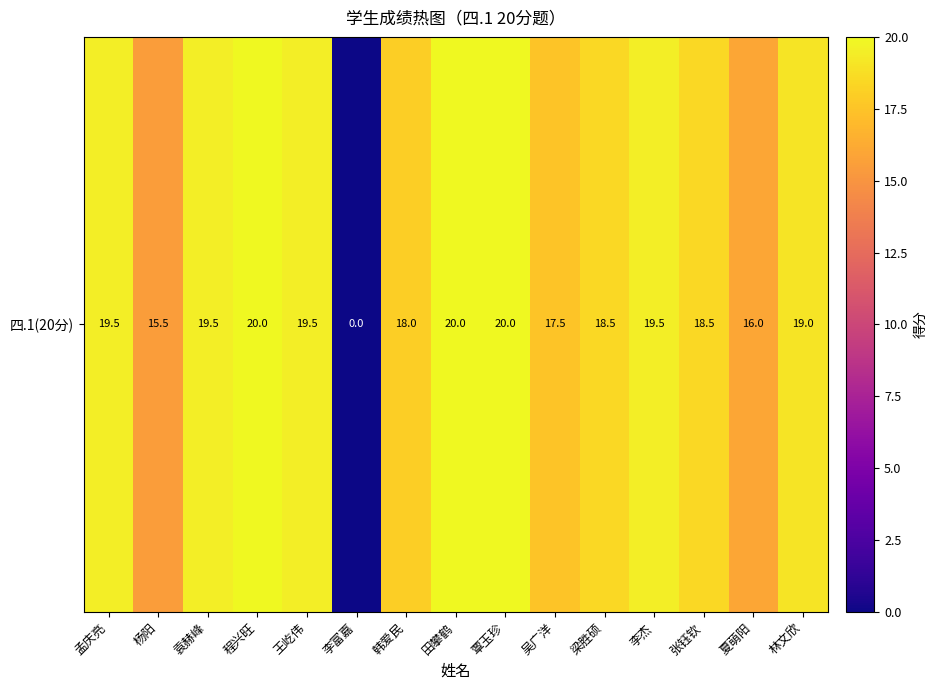

What is the average value?

17.4